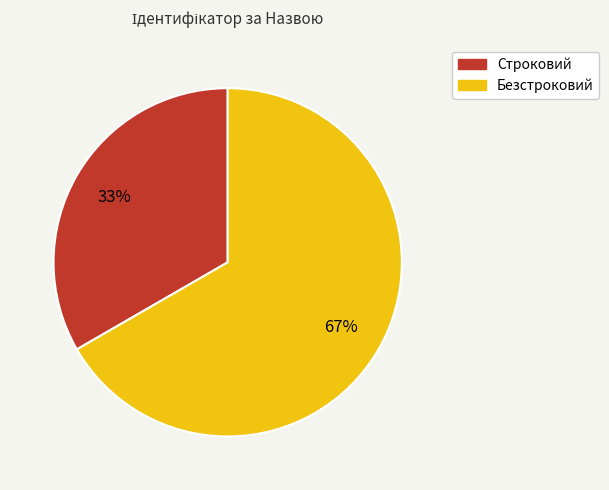

To the nearest percent, what portion does Безстроковий represent?

67%